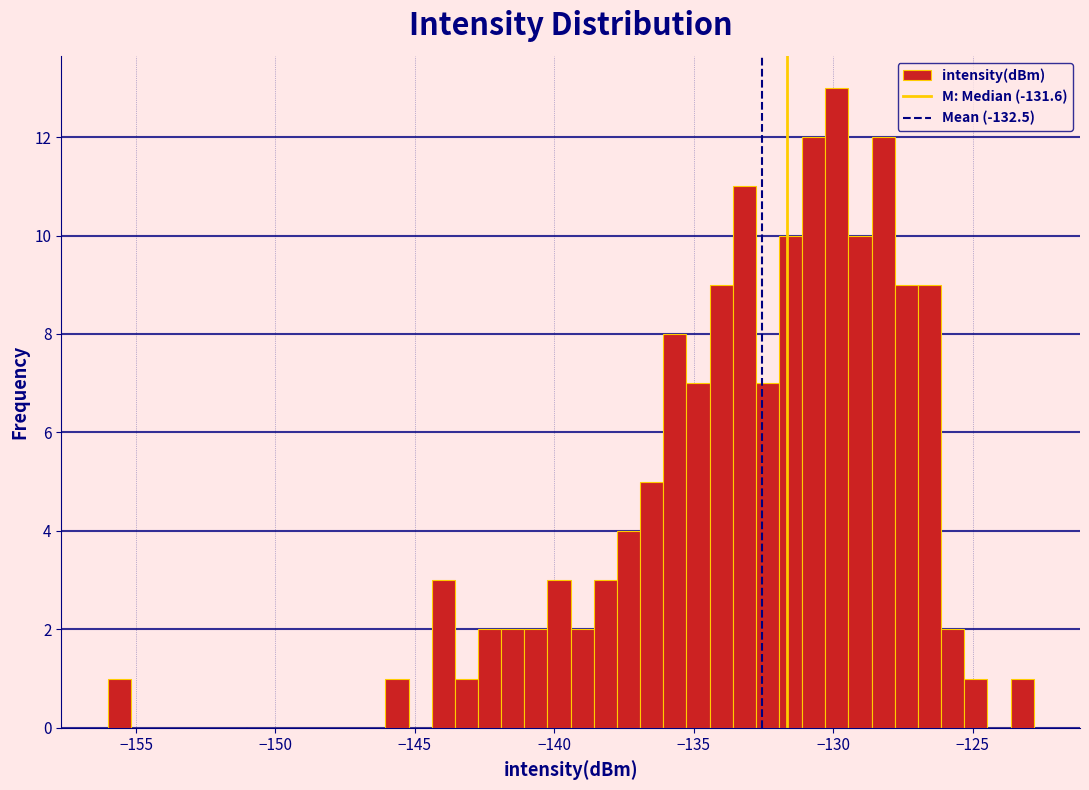

Read against the x-axis, roughly where is the centre of the tallest bar?

-130.0